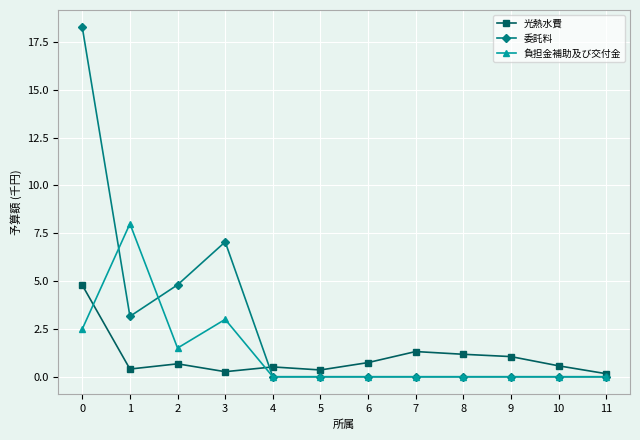

True or false: 光熱水費 has more than 0 points higher than both neighbors.

True